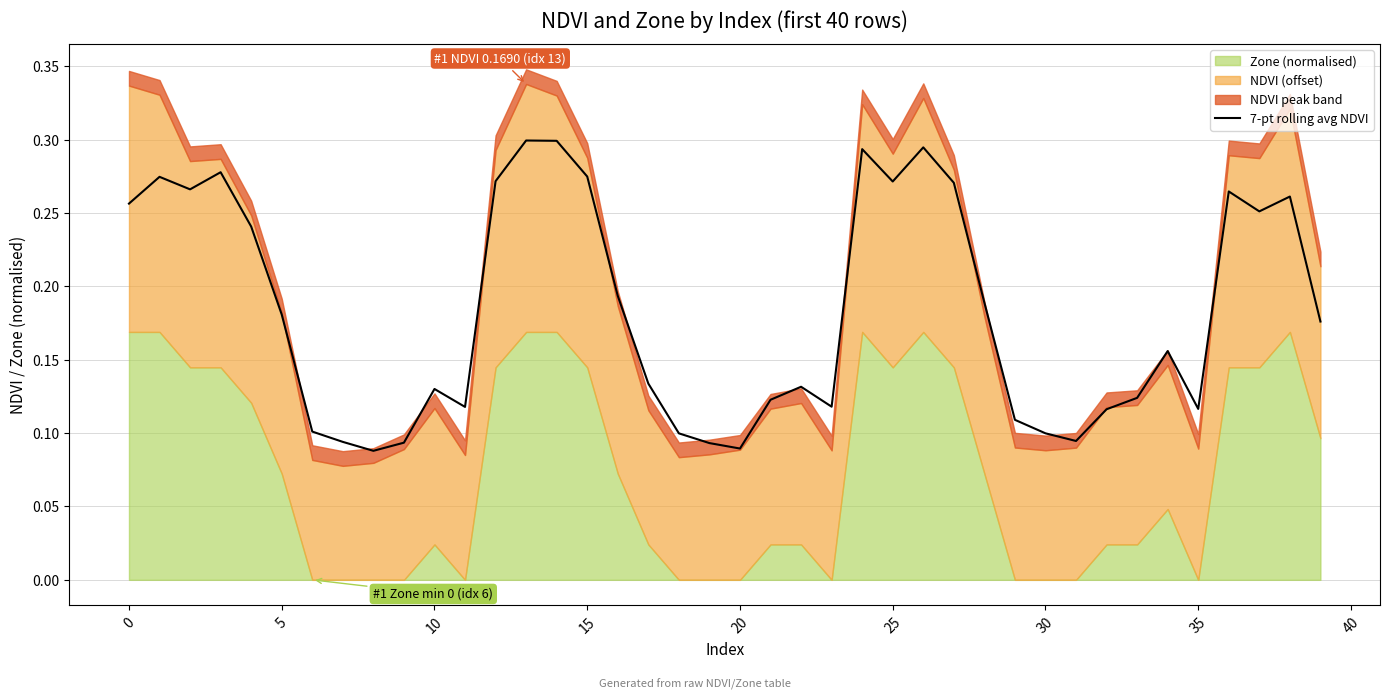

Is it true that 7-pt rolling avg NDVI equals 0.0 at 35?

False